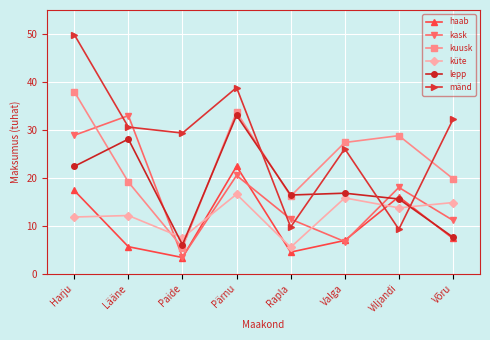

Reading left to right, transcribe all the data shown in this chart.

haab: 17.4	5.6	3.4	22.4	4.5	6.9	16.0	7.3
kask: 28.9	33.0	3.5	20.5	11.4	6.7	18.0	11.1
kuusk: 38.0	19.1	5.4	33.7	16.2	27.4	28.8	19.8
küte: 11.8	12.1	7.5	16.6	5.5	15.8	13.7	14.8
lepp: 22.4	28.1	6.0	33.0	16.4	16.8	15.6	7.6
mänd: 49.9	30.6	29.3	38.8	9.7	26.1	9.3	32.2